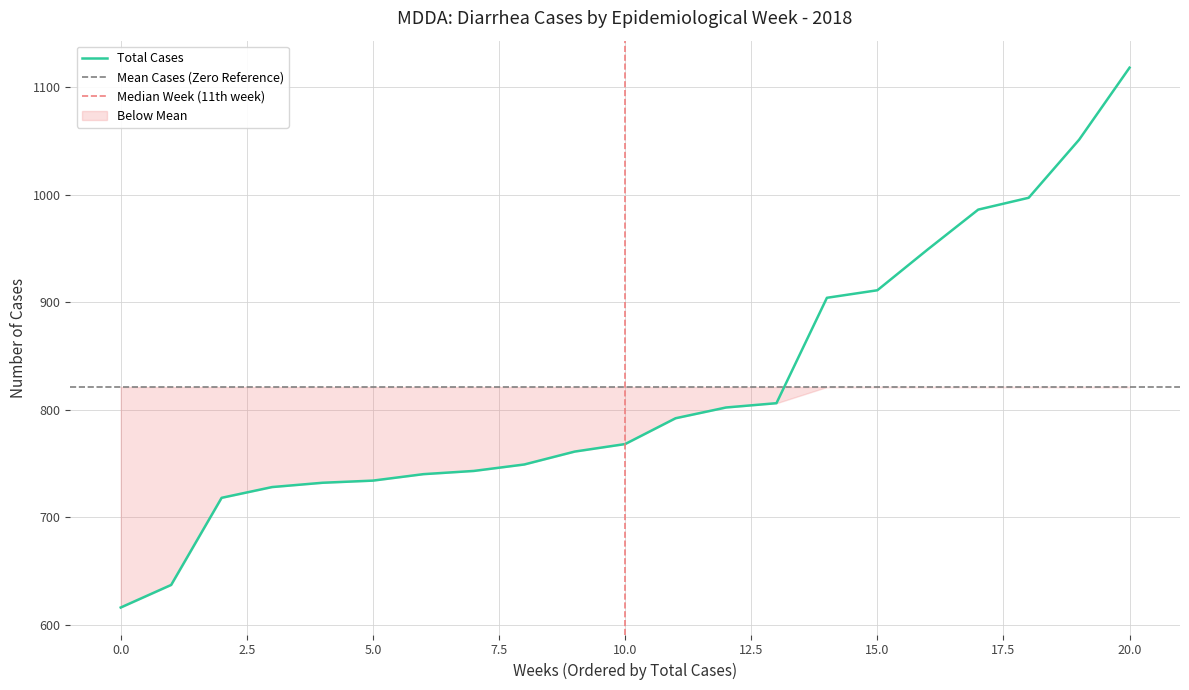

True or false: Plan B and Age 1-4 intersect in this chart.

False